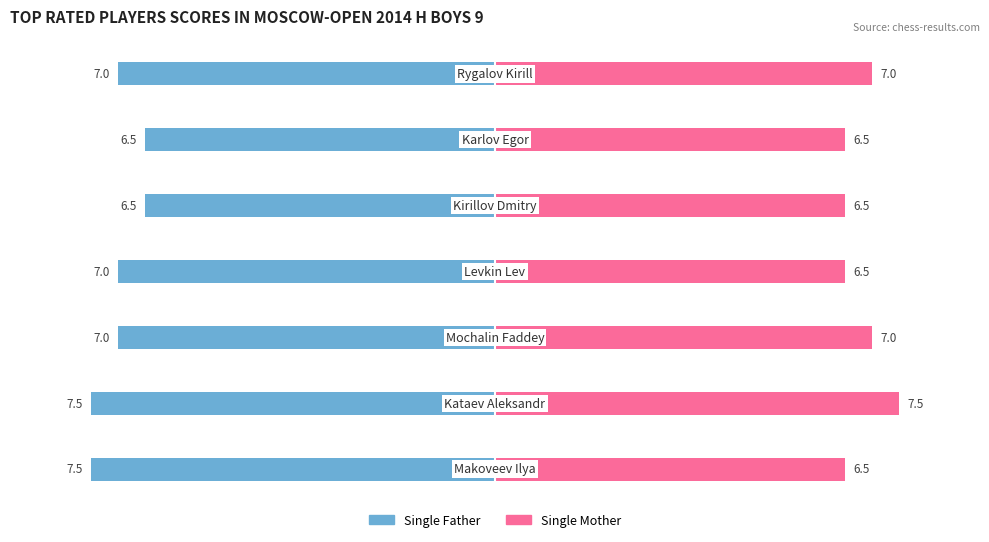

What is the difference between the maximum and minimum values in the Single Mother series?

1.0